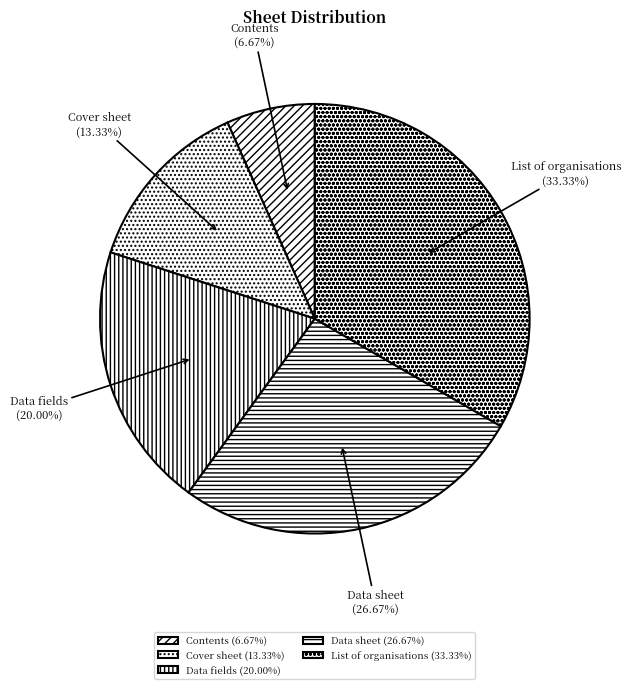

The Cover sheet slice represents 13% of the pie. True or false?

True